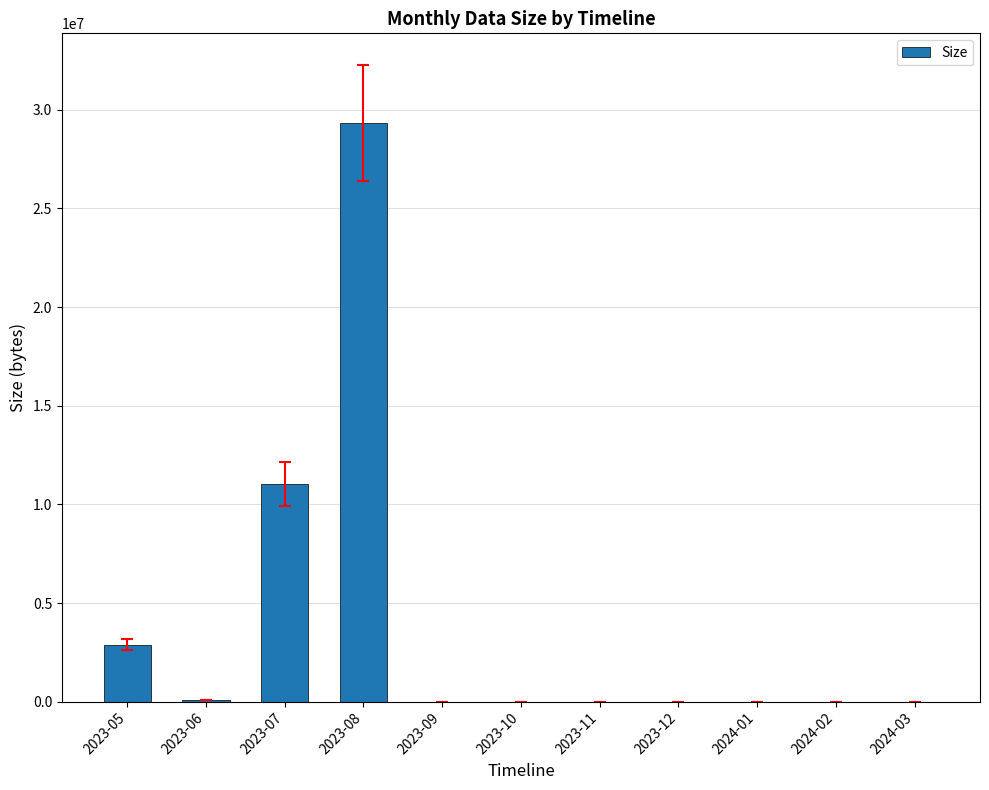

At which category does the chart reach its peak across all series?

2023-08